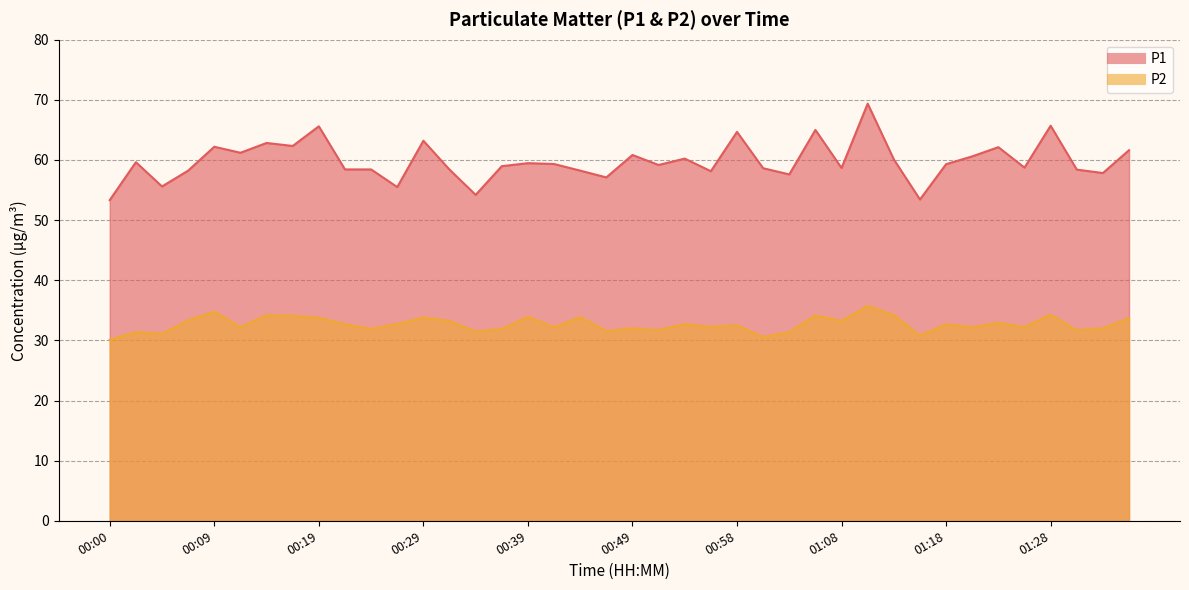

True or false: P1 and P2 cross at least once.

False